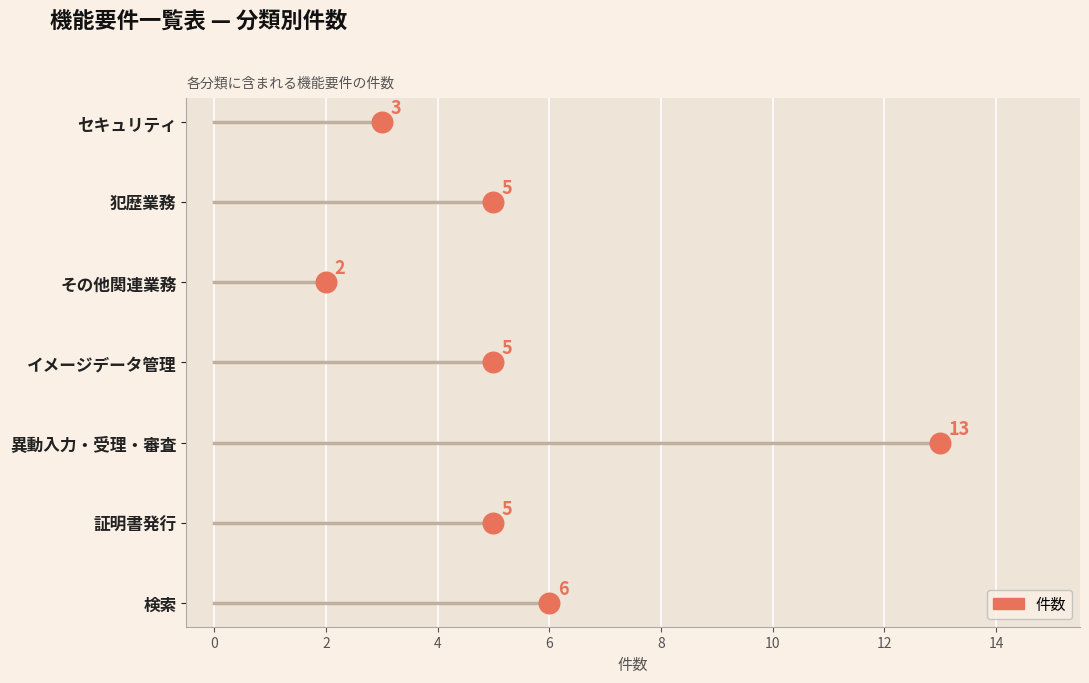

What is the ratio of the value at 検索 to the value at イメージデータ管理?

1.2